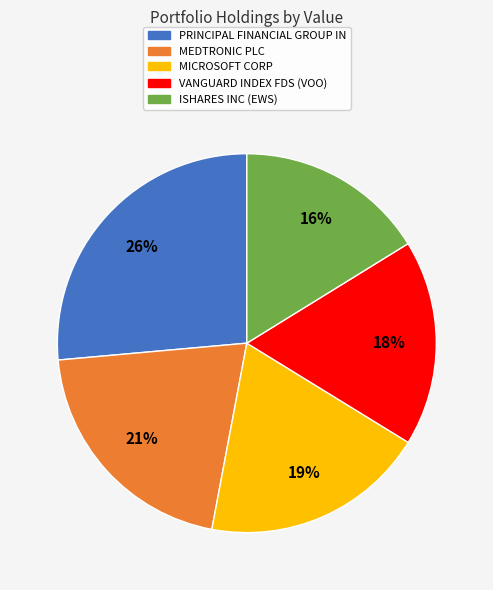

Count the number of slices in the pie.

5